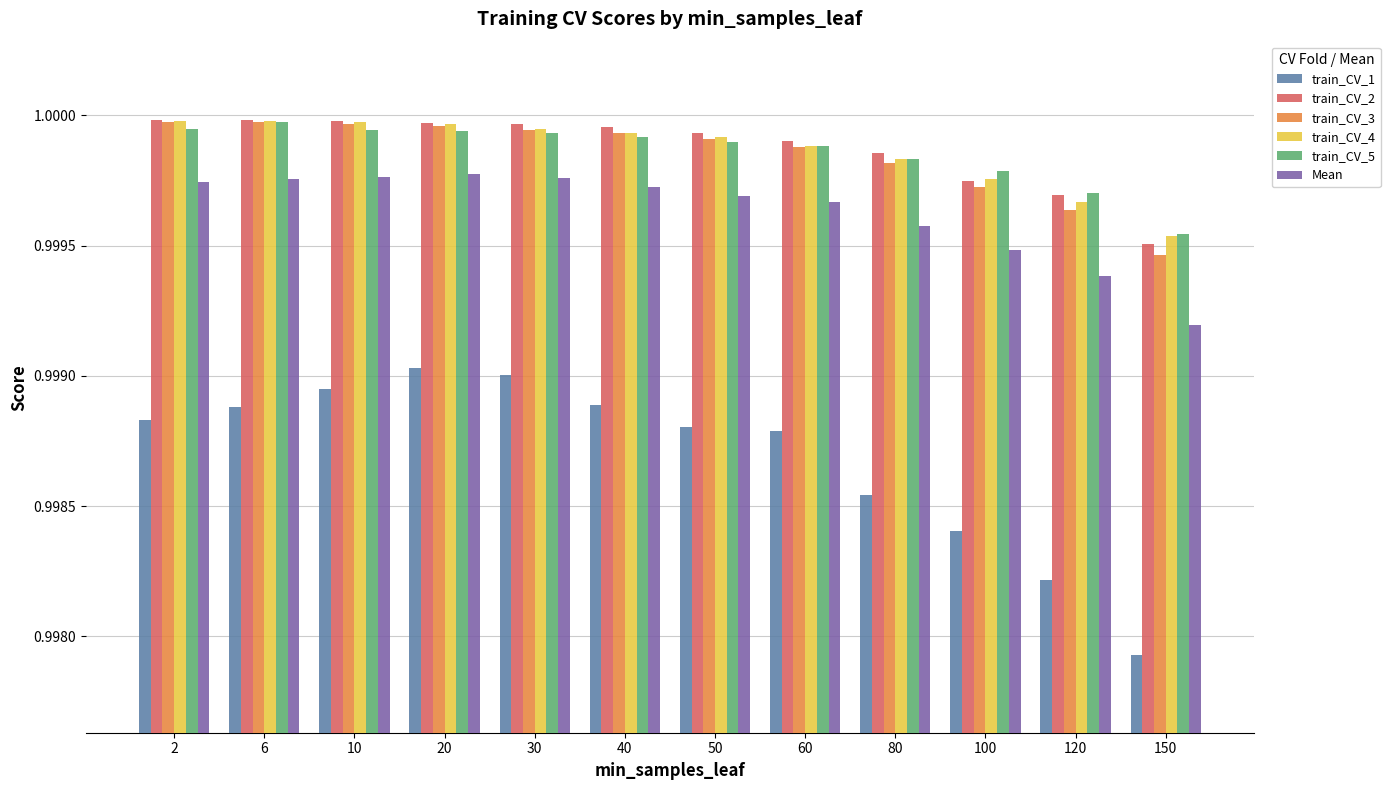

At how many categories does at least one series exceed 0?

12